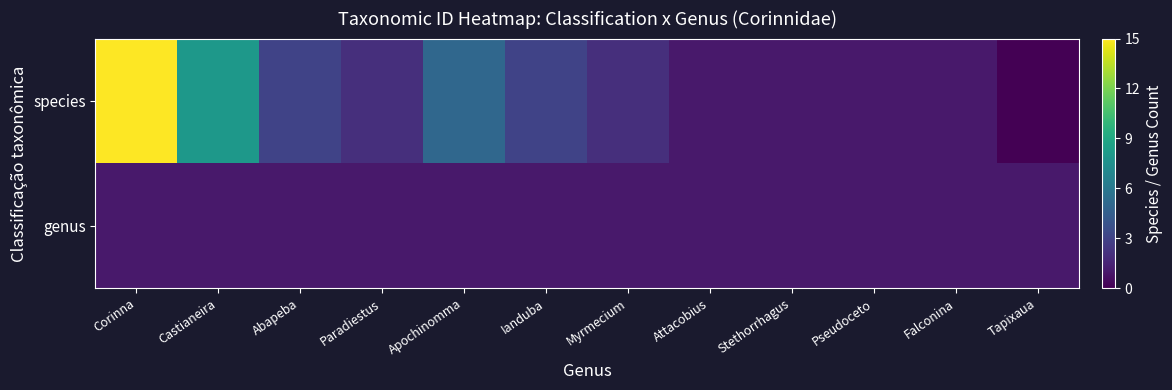

Reading left to right, transcribe all the data shown in this chart.

species: Corinna=15	Castianeira=8	Abapeba=3	Paradiestus=2	Apochinomma=5	Ianduba=3	Myrmecium=2	Attacobius=1	Stethorrhagus=1	Pseudoceto=1	Falconina=1	Tapixaua=0
genus: Corinna=1	Castianeira=1	Abapeba=1	Paradiestus=1	Apochinomma=1	Ianduba=1	Myrmecium=1	Attacobius=1	Stethorrhagus=1	Pseudoceto=1	Falconina=1	Tapixaua=1